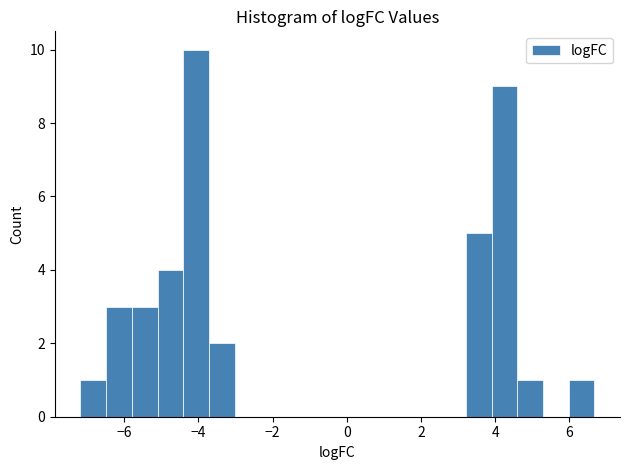

Around what value on the x-axis is the tallest bar? Give the approximate position of its centre, as read against the axis.

-4.0